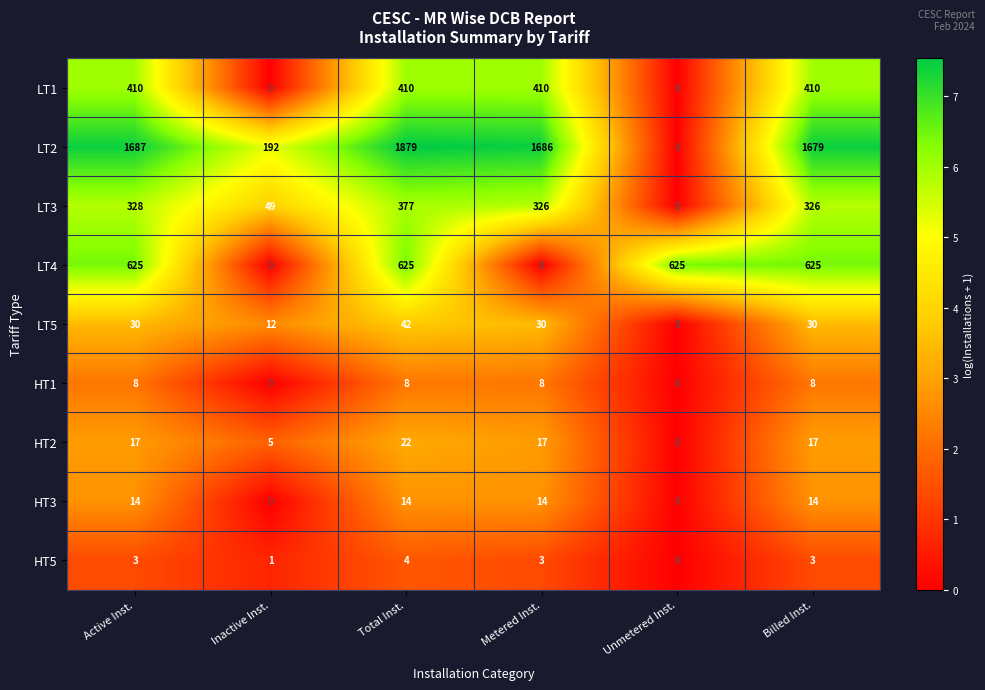

True or false: HT2 has a value of 17 at Billed Inst..

True